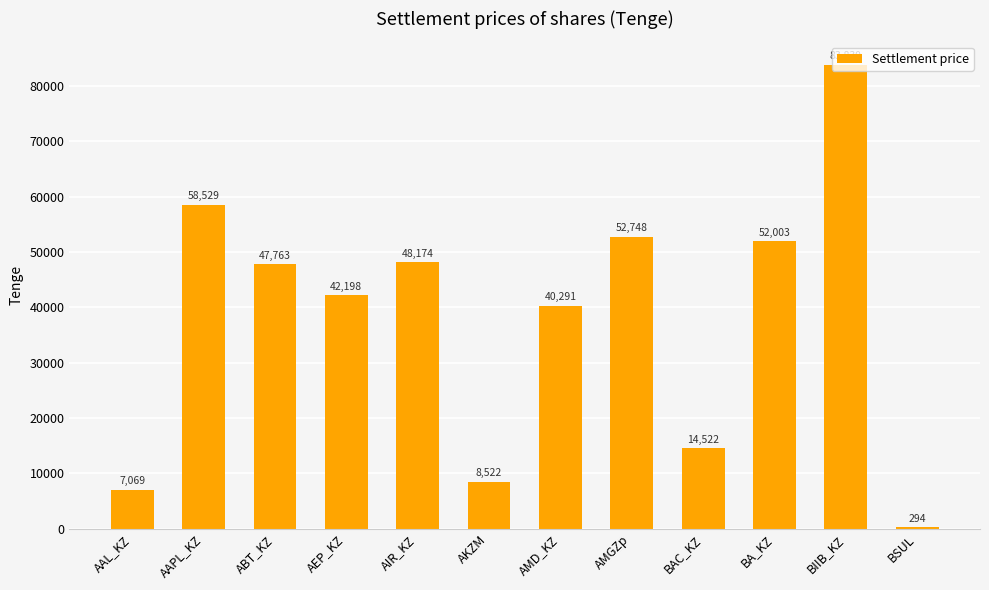

What is the minimum value shown in the chart?

294.4